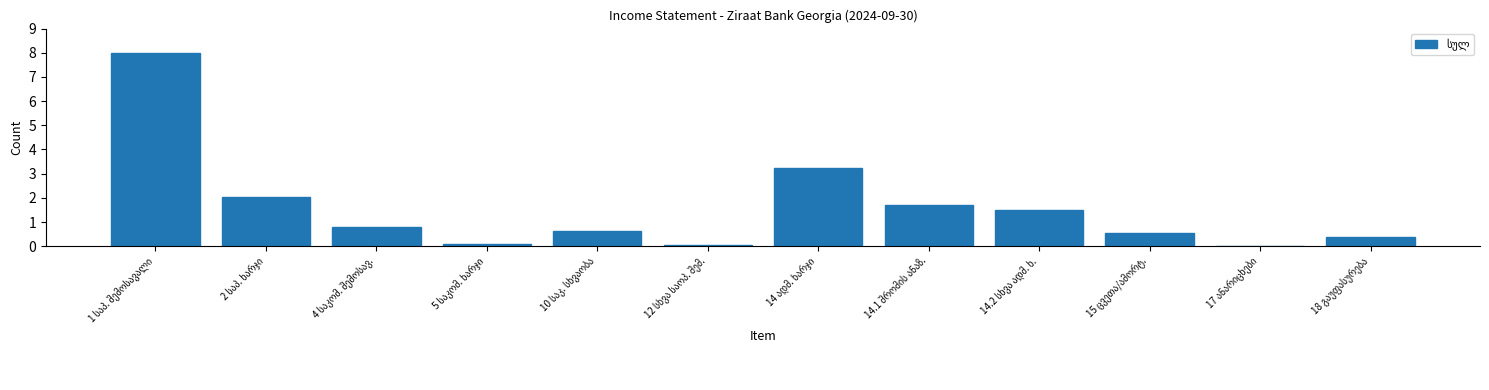

What is the maximum value shown in the chart?

8.0